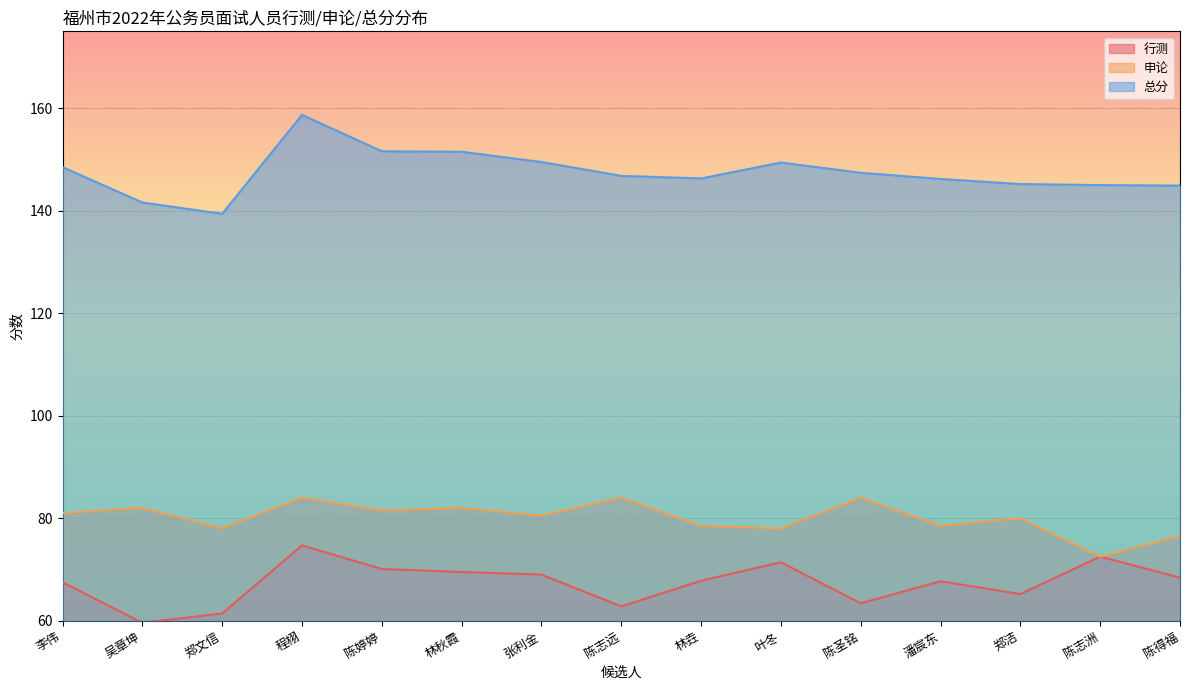

What is the smallest value displayed?

59.6